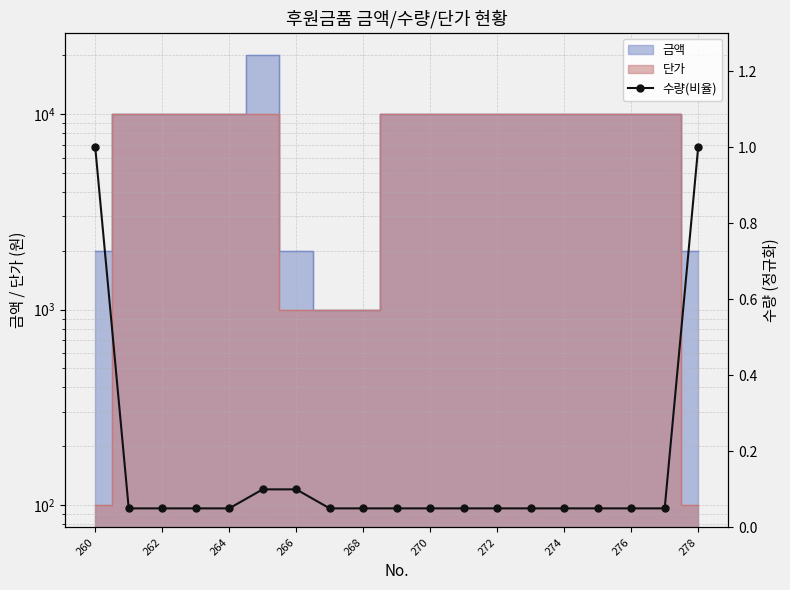

The chart shows a value of 0.1 at 264. True or false?

True